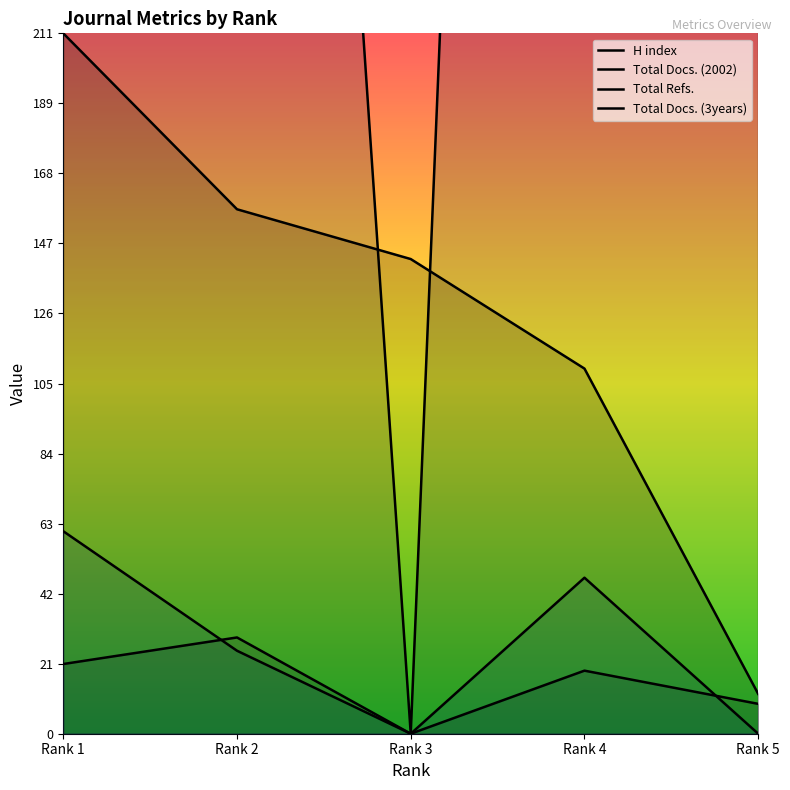

The value of Total Docs. (2002) at Rank 5 is 6.1. True or false?

False